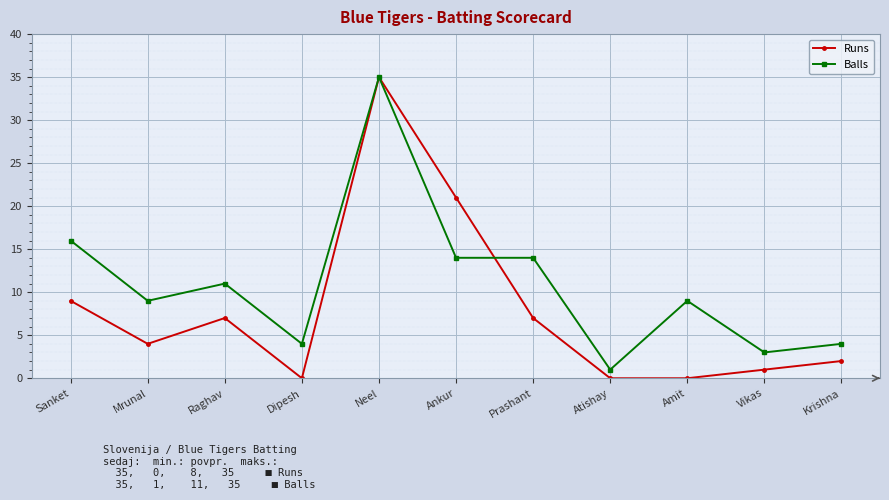

At which category does Runs reach its first local valley?

Mrunal